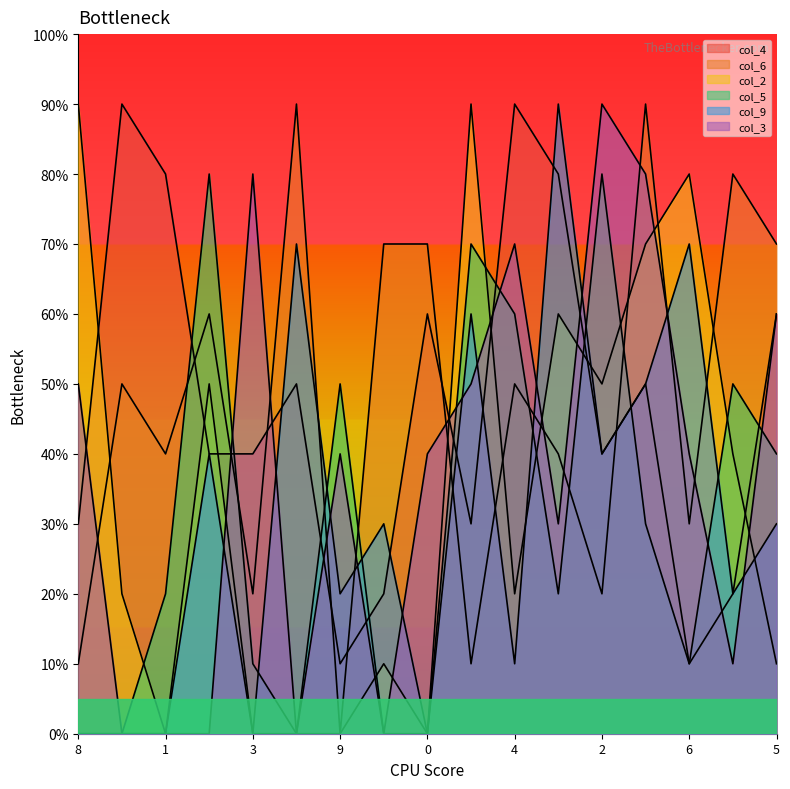

How many lines are shown in the chart?

6